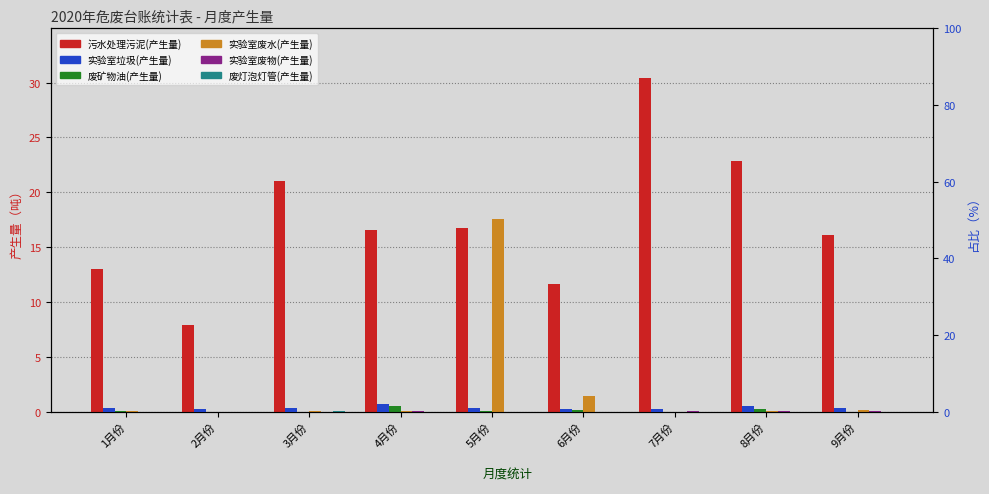

What is the maximum value for 污水处理污泥(产生量)?

30.4